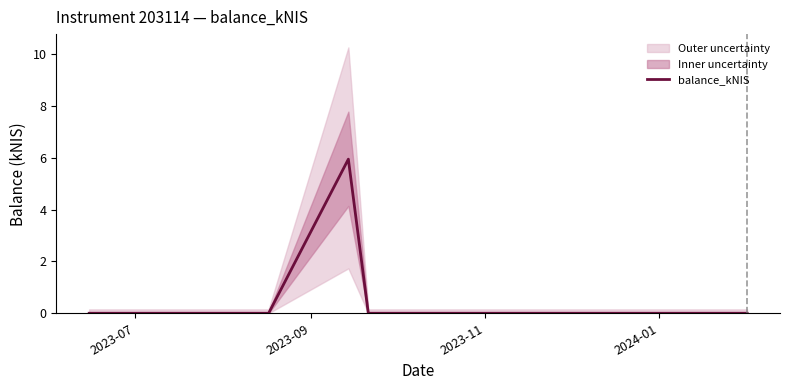

At which category does the chart reach its minimum across all series?

2023-07